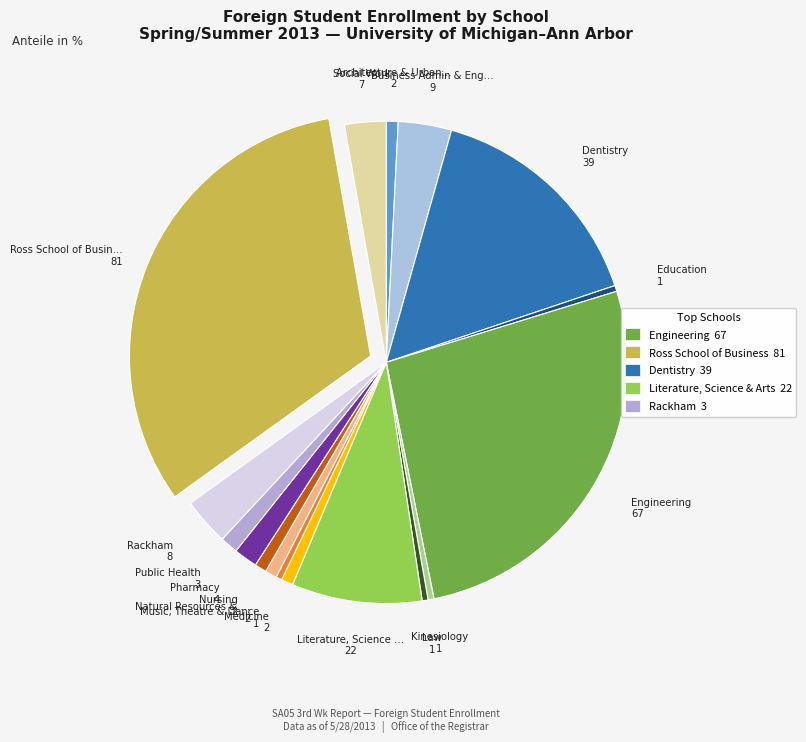

Which category has the smallest portion of the pie?

Education